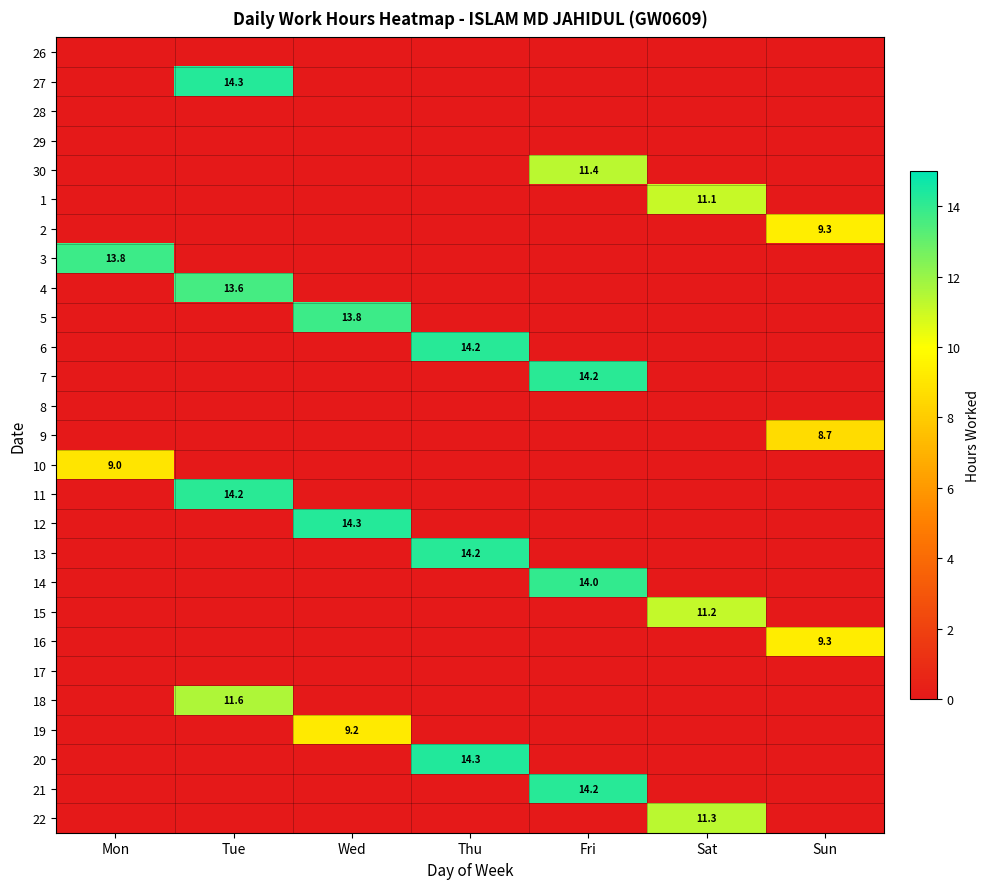

True or false: 6 has a value of 4.2 at Thu.

False